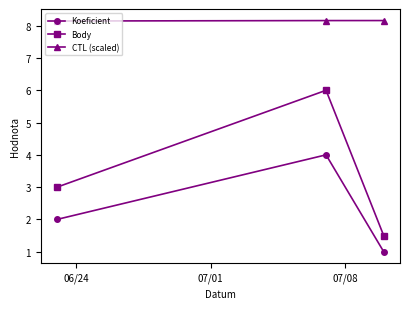

What is the value of the CTL (scaled) point at the 3rd from the left?

8.2